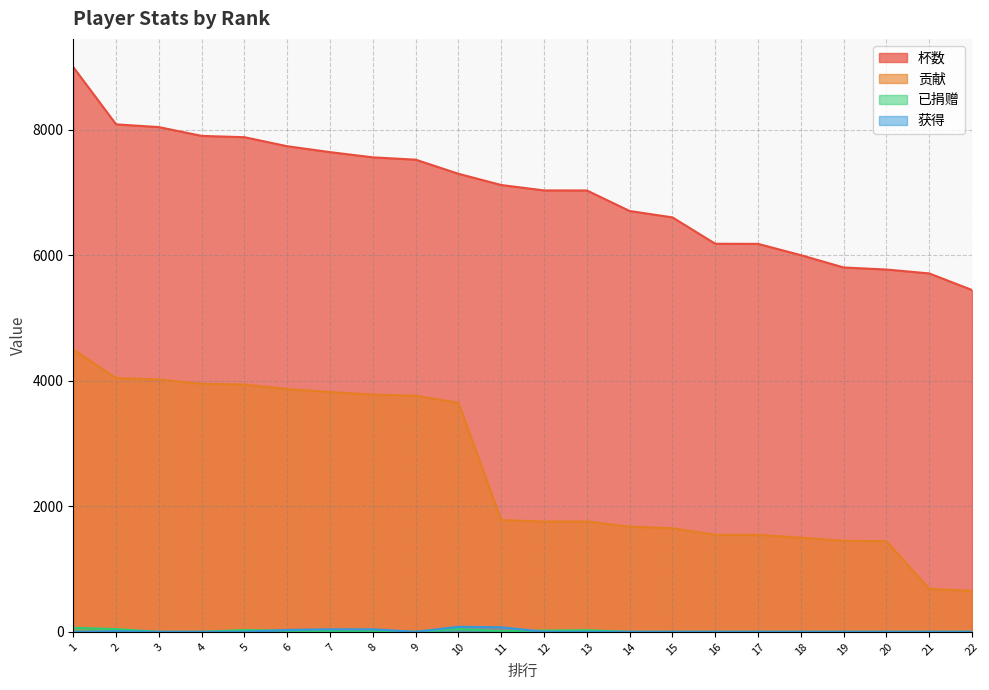

What is the value of the 贡献 point at the 21st from the left?

685